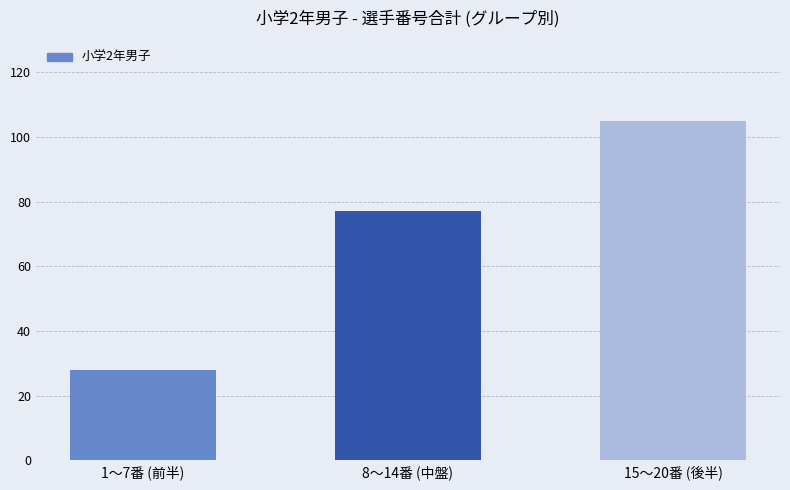

Reading left to right, what are all the values shown in this chart?

28	77	105